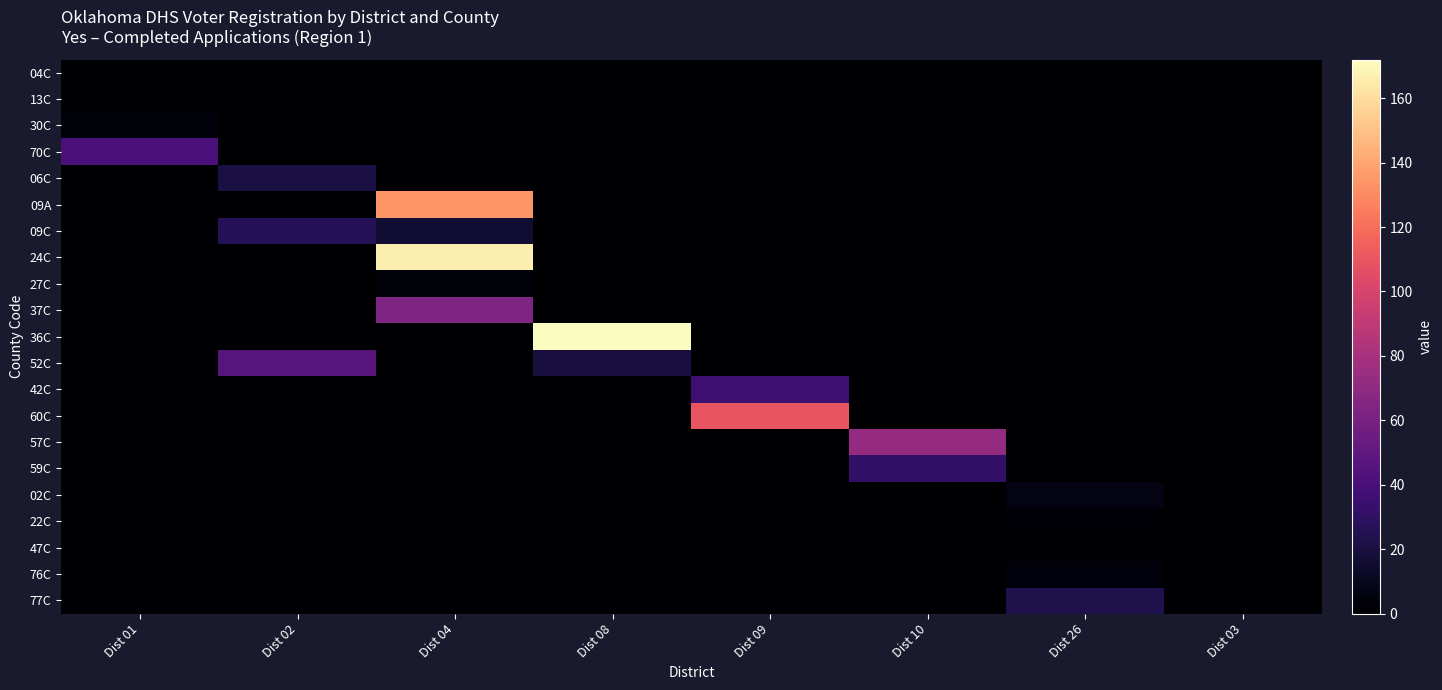

Which series has the largest total across all categories?

36C